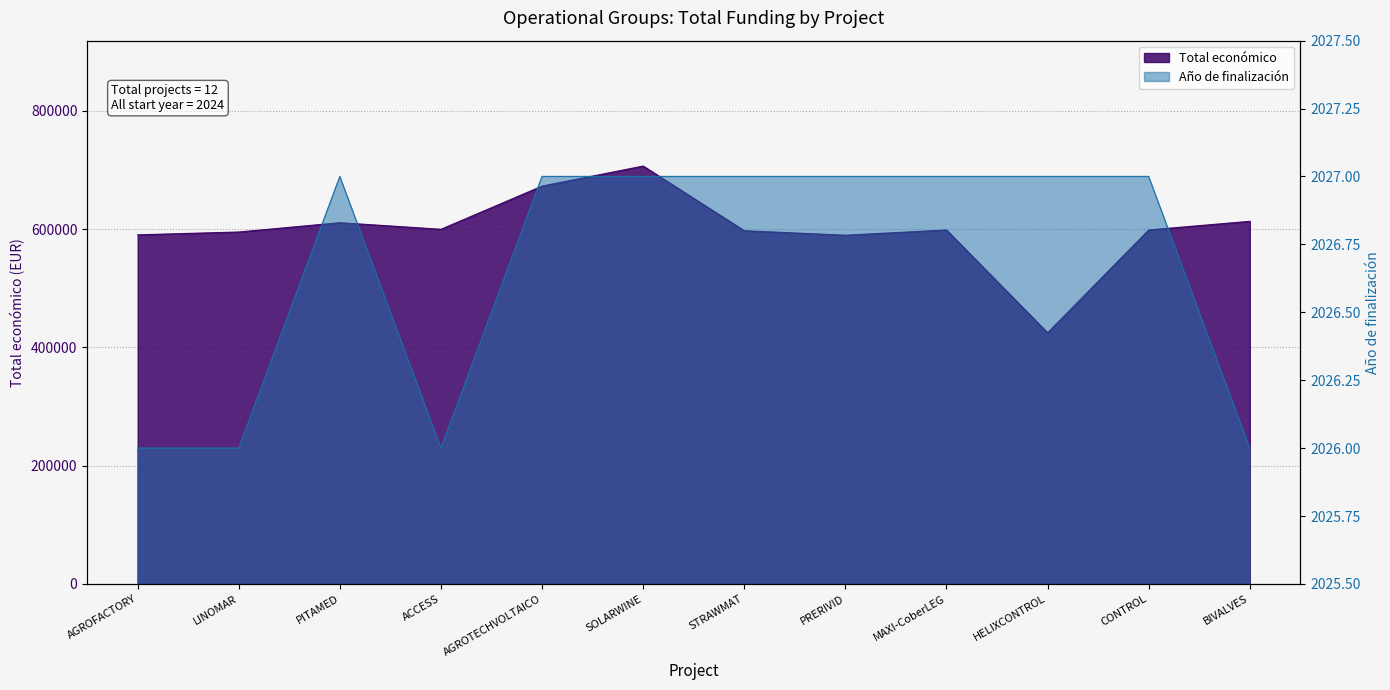

What is the sum of all Año de finalización values?

24320